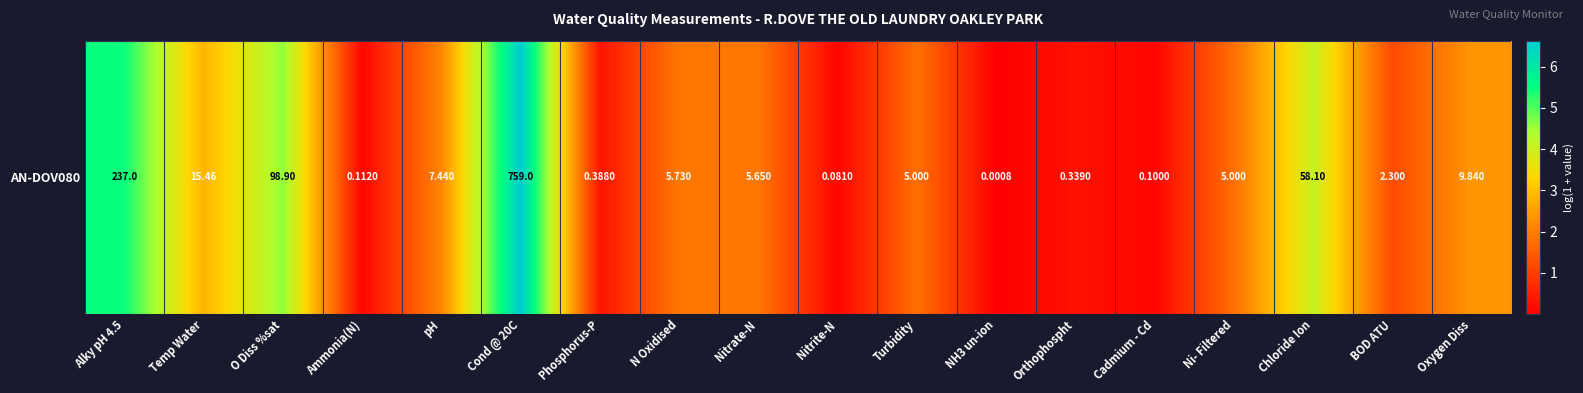

Which has a higher value, pH or N Oxidised?

pH